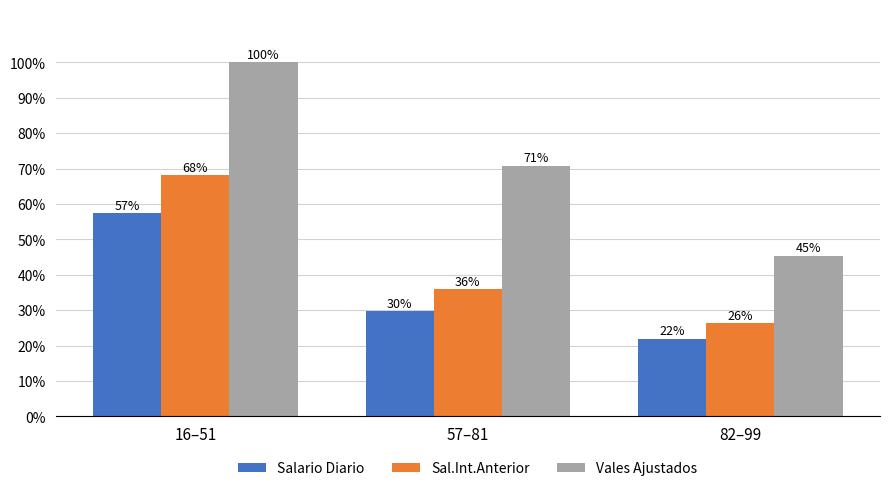

Are the bars grouped side by side (vs. stacked)?

Yes